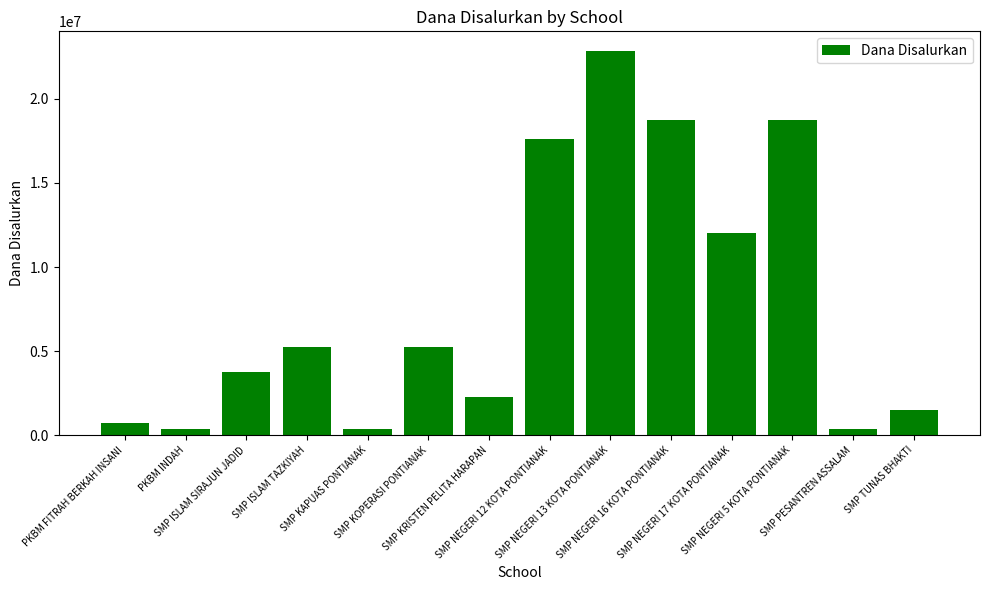

What is the maximum value shown in the chart?

22875000